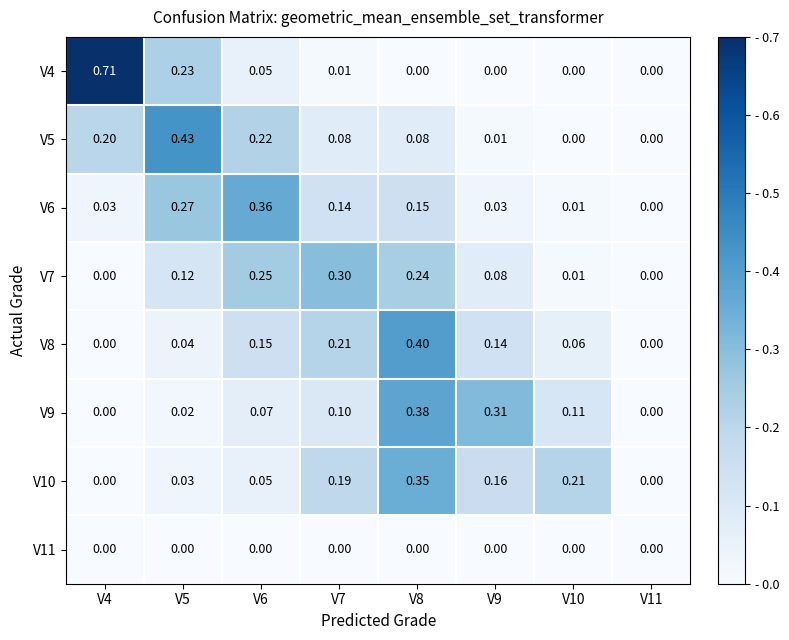

Which category has the highest value across all series?

V4